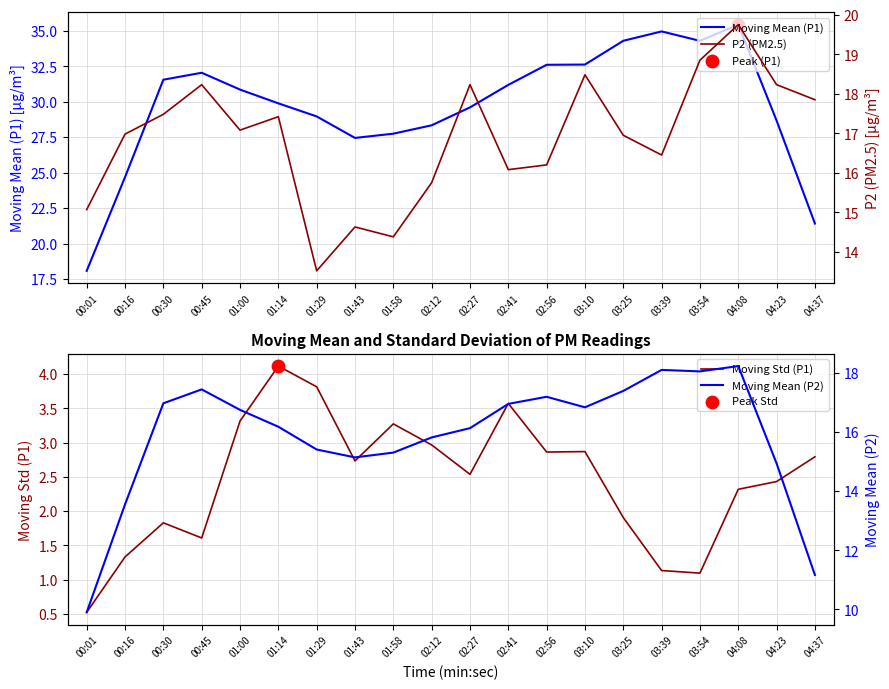

Which series contains the highest Y value?

Moving Mean (P1)